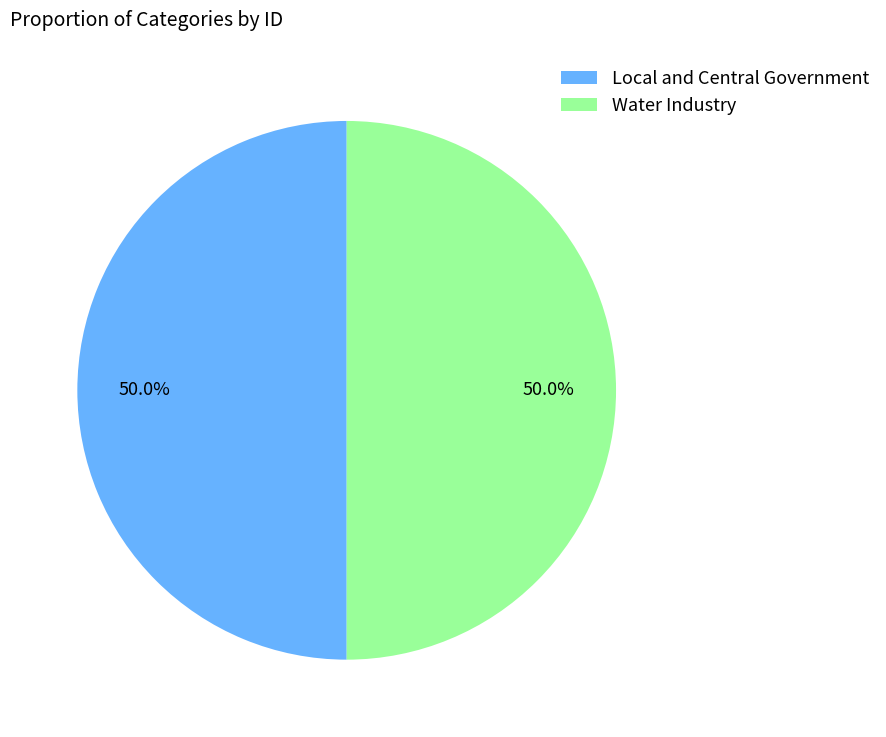

To the nearest percent, what is the average slice percentage?

50%